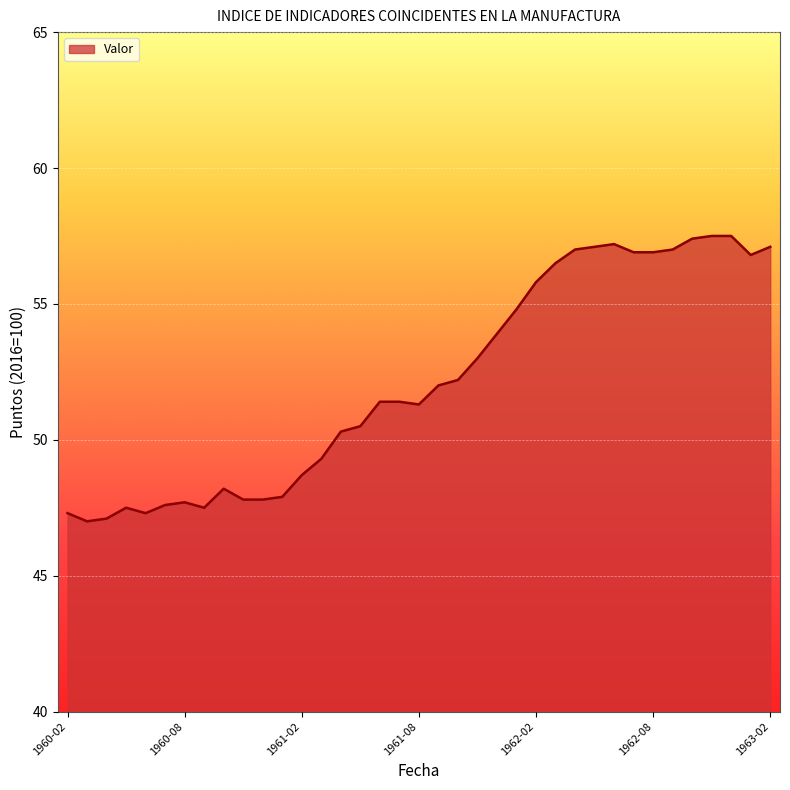

What is the difference between the maximum and minimum values?

10.5